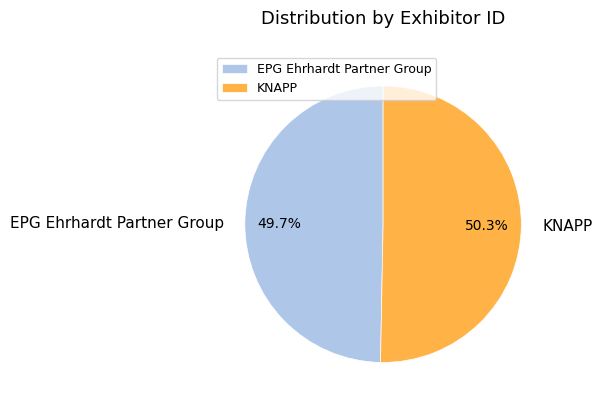

Approximately how many times larger is the value at EPG Ehrhardt Partner Group compared to KNAPP?

1.0